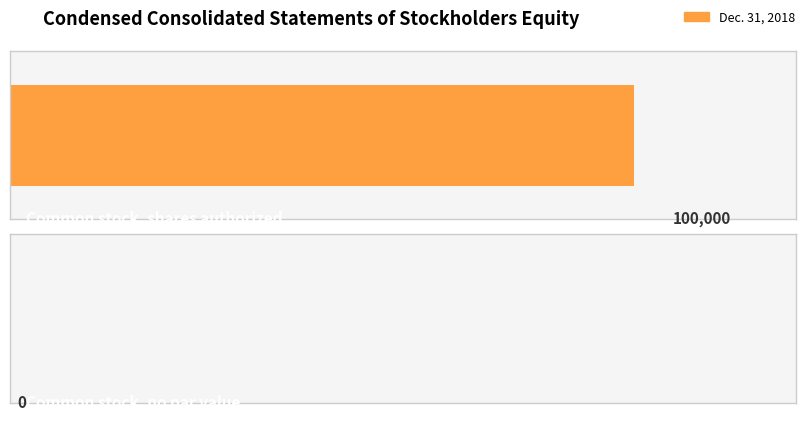

How many series are shown in this chart?

1